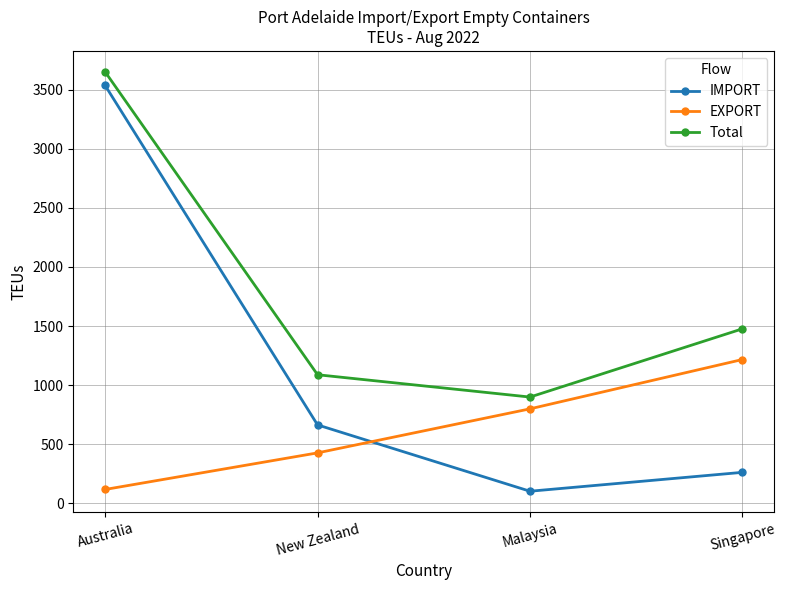

Is the value of EXPORT at New Zealand greater than the value of Total at New Zealand?

No